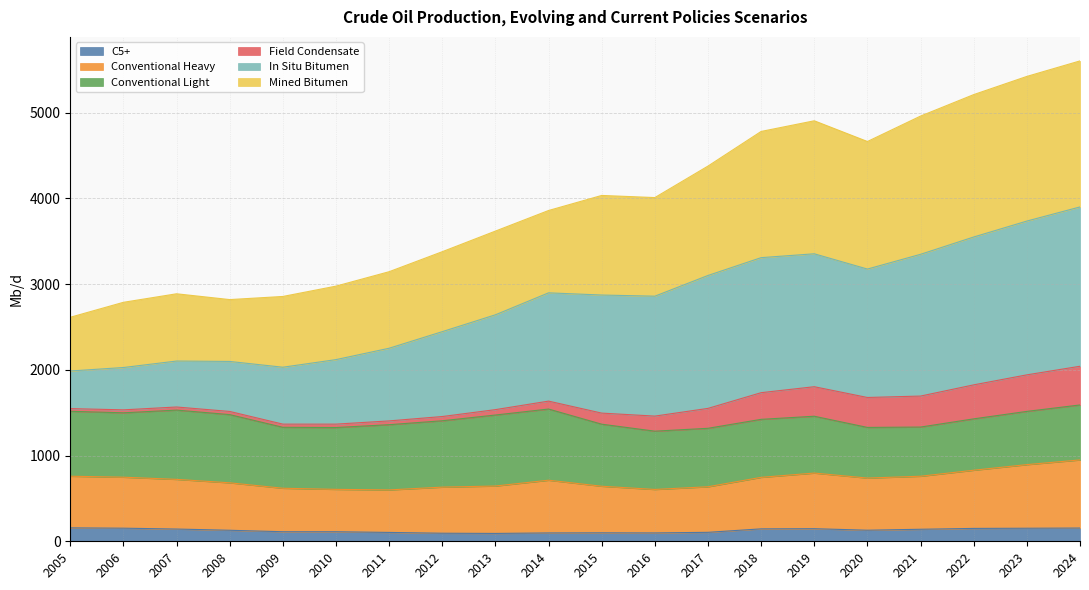

What are all the series names shown in the legend?

C5+, Conventional Heavy, Conventional Light, Field Condensate, In Situ Bitumen, Mined Bitumen